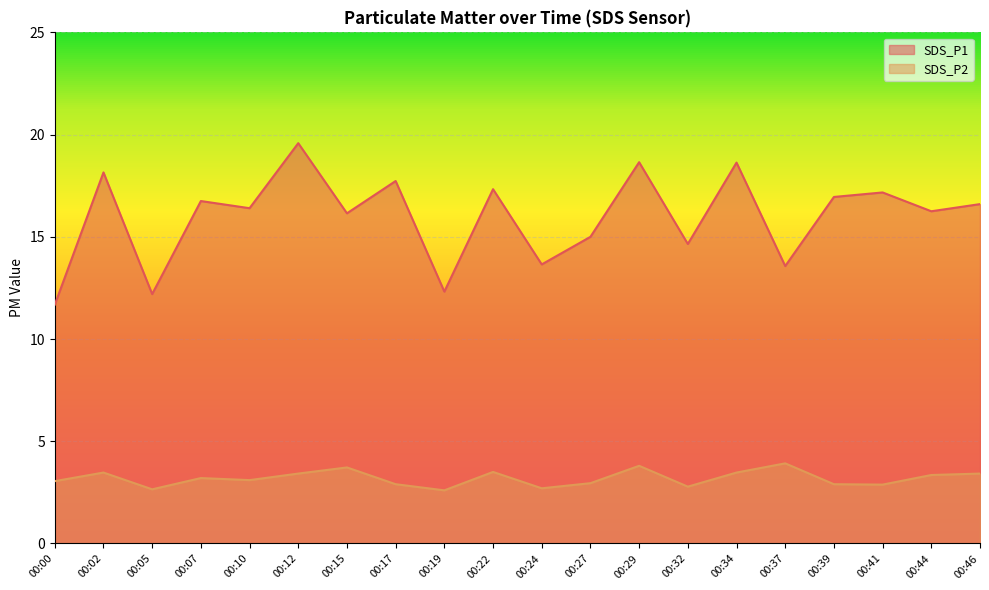

What is the value of the SDS_P1 point at the 19th from the left?

16.2